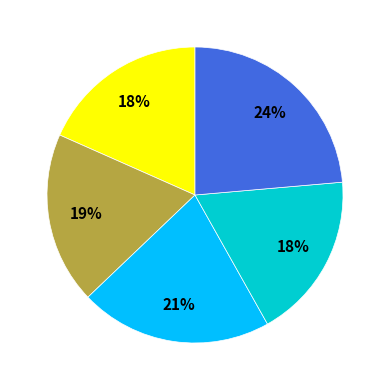

Is there any slice that represents more than half of the pie?

No